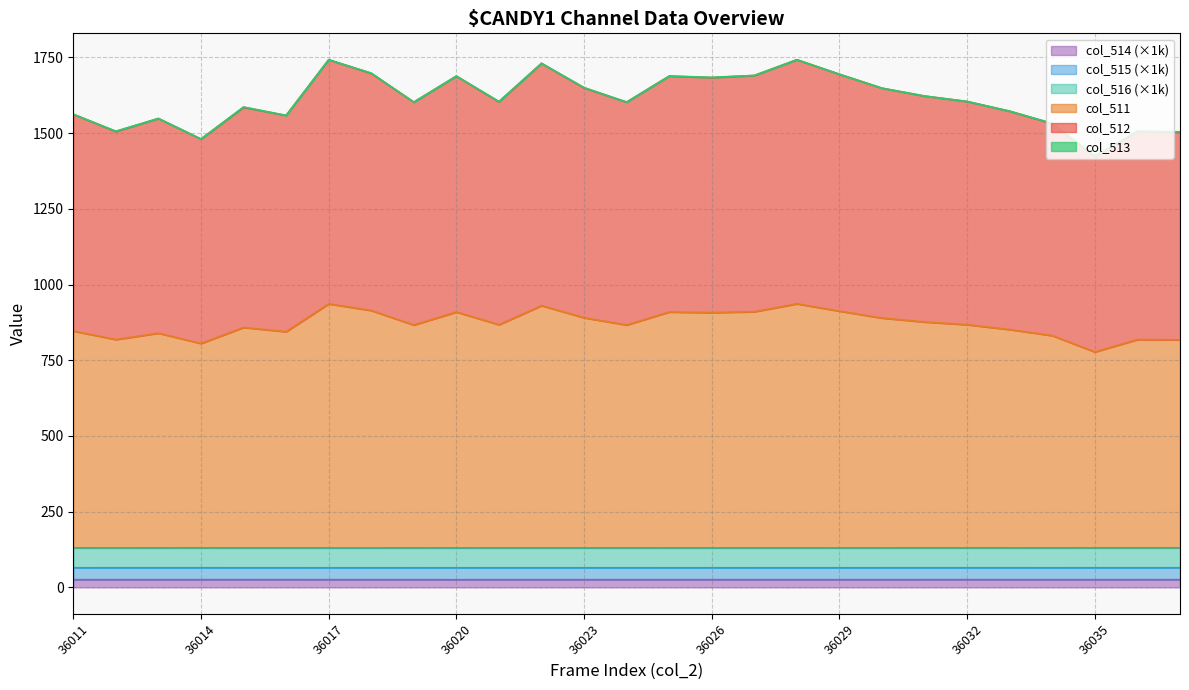

What is the spread (max minus min) of values at 36019?

1576.9